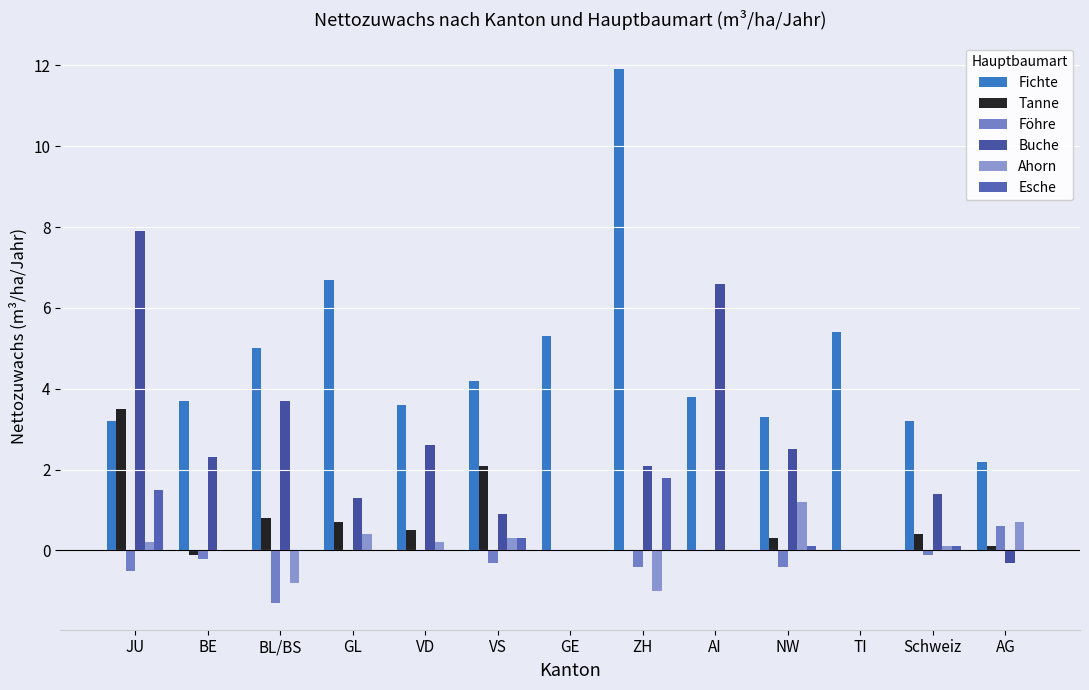

Reading right to left, what are all the values shown in this chart?

Fichte: AG=2.2	Schweiz=3.2	TI=5.4	NW=3.3	AI=3.8	ZH=11.9	GE=5.3	VS=4.2	VD=3.6	GL=6.7	BL/BS=5.0	BE=3.7	JU=3.2
Tanne: AG=0.1	Schweiz=0.4	TI=0.0	NW=0.3	AI=0.0	ZH=0.0	GE=0.0	VS=2.1	VD=0.5	GL=0.7	BL/BS=0.8	BE=-0.1	JU=3.5
Föhre: AG=0.6	Schweiz=-0.1	TI=0.0	NW=-0.4	AI=0.0	ZH=-0.4	GE=0.0	VS=-0.3	VD=0.0	GL=0.0	BL/BS=-1.3	BE=-0.2	JU=-0.5
Buche: AG=-0.3	Schweiz=1.4	TI=0.0	NW=2.5	AI=6.6	ZH=2.1	GE=0.0	VS=0.9	VD=2.6	GL=1.3	BL/BS=3.7	BE=2.3	JU=7.9
Ahorn: AG=0.7	Schweiz=0.1	TI=0.0	NW=1.2	AI=0.0	ZH=-1.0	GE=0.0	VS=0.3	VD=0.2	GL=0.4	BL/BS=-0.8	BE=0.0	JU=0.2
Esche: AG=0.0	Schweiz=0.1	TI=0.0	NW=0.1	AI=0.0	ZH=1.8	GE=0.0	VS=0.3	VD=0.0	GL=0.0	BL/BS=0.0	BE=0.0	JU=1.5